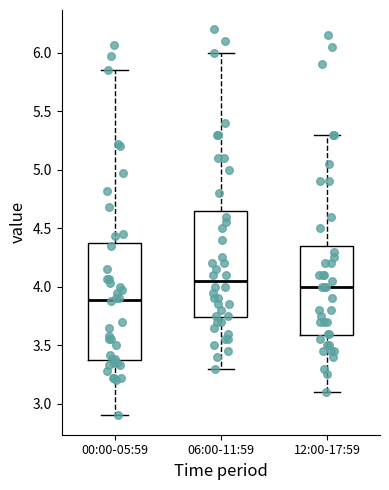

Which box is the tallest, from its lower edge to its upper edge?

00:00-05:59